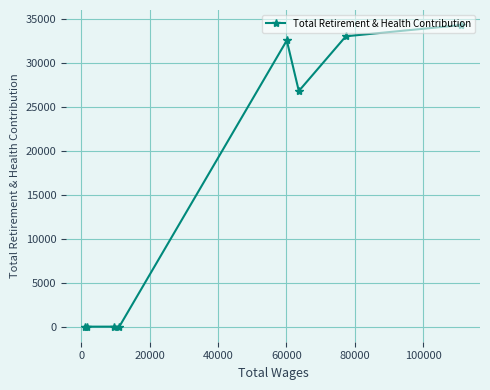

What is the greatest value displayed?

34317